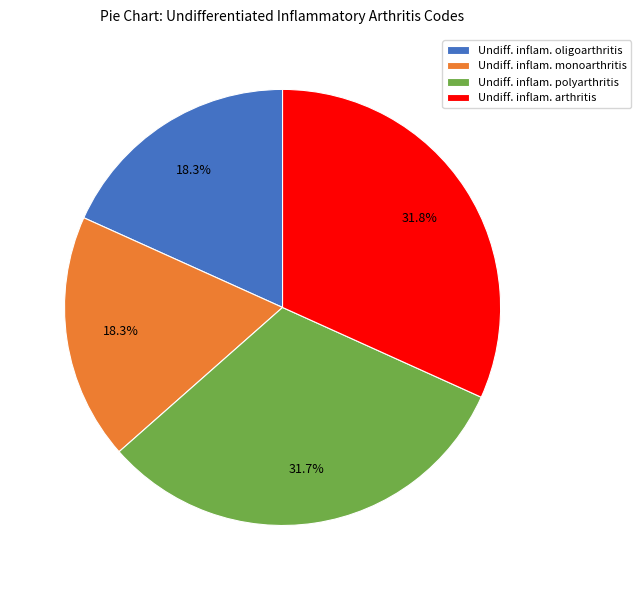

Approximately how many times larger is the value at Undiff. inflam. oligoarthritis compared to Undiff. inflam. polyarthritis?

0.6